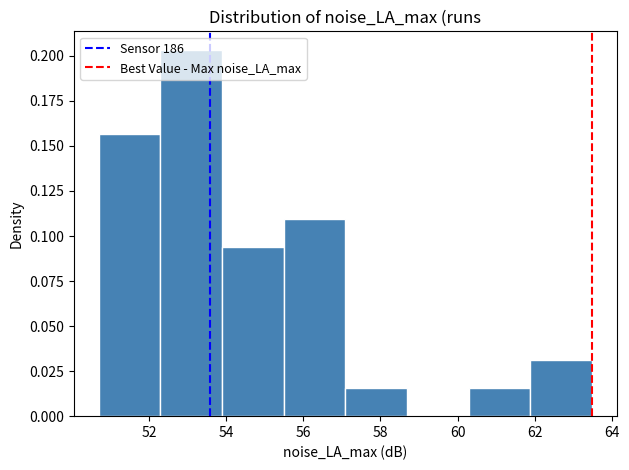

Reading left to right, transcribe this chart: for each bar, give the range it covers on the x-axis and its height. Neither the bar edges nor the heights are printed on the chart, so give them approximately, as read against the axes.

50.8 to 52.2: 0.155
52.2 to 53.8: 0.205
53.8 to 55.4: 0.095
55.4 to 57.0: 0.110
57.0 to 58.6: 0.015
58.6 to 60.2: 0
60.2 to 61.8: 0.015
61.8 to 63.4: 0.030